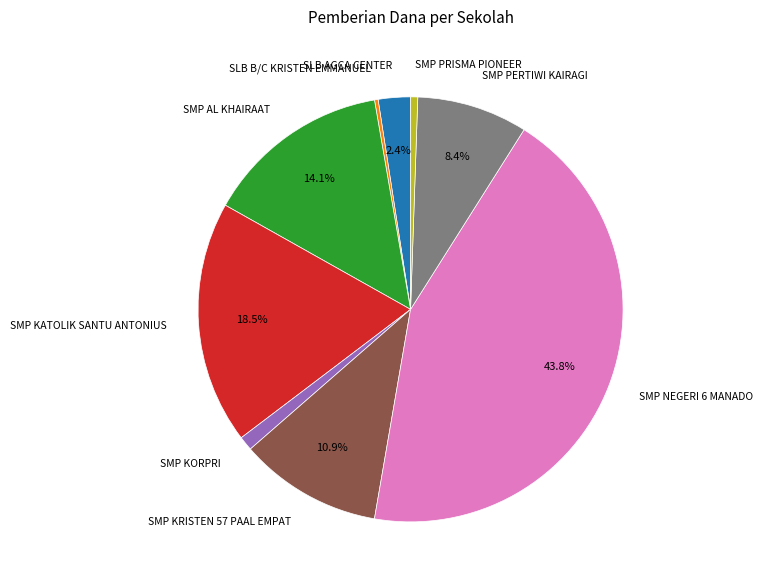

Is there any slice that represents more than half of the pie?

No